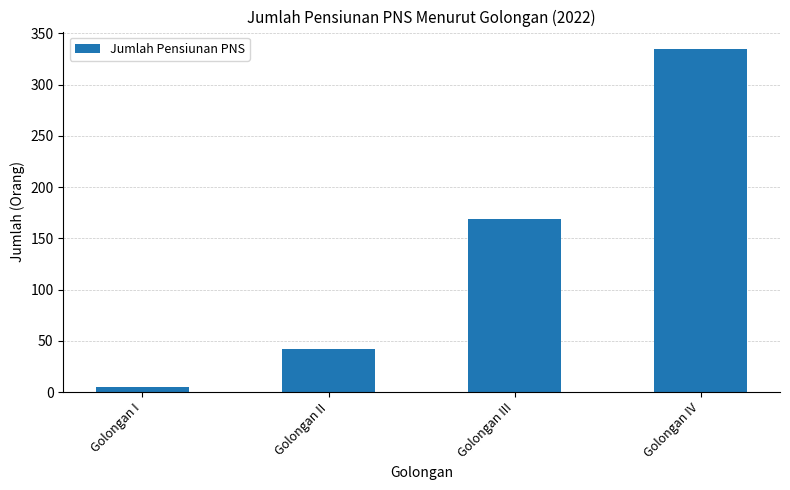

What is the label of the 4th bar from the left?

Golongan IV